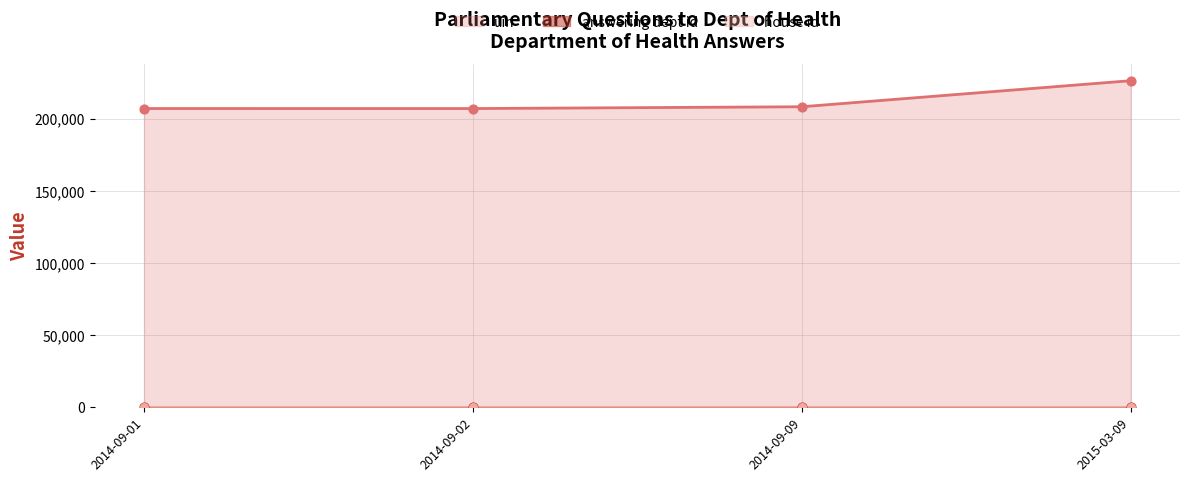

Is the value of answering dept id (line) at 2015-03-09 greater than the value of uin (line) at 2014-09-02?

No